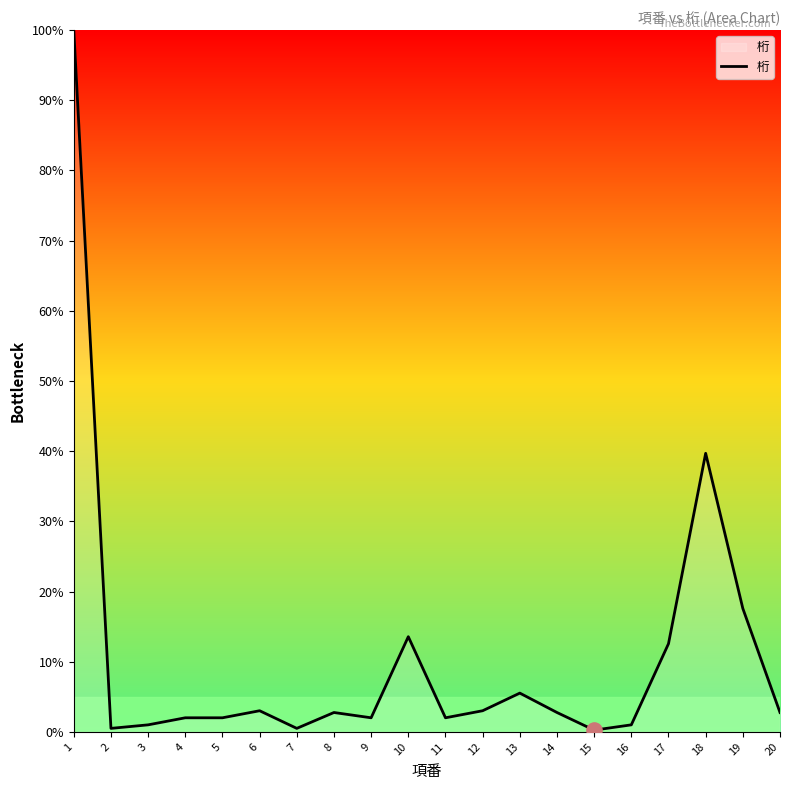

Approximately how many times larger is the value at 5 compared to 12?

0.7